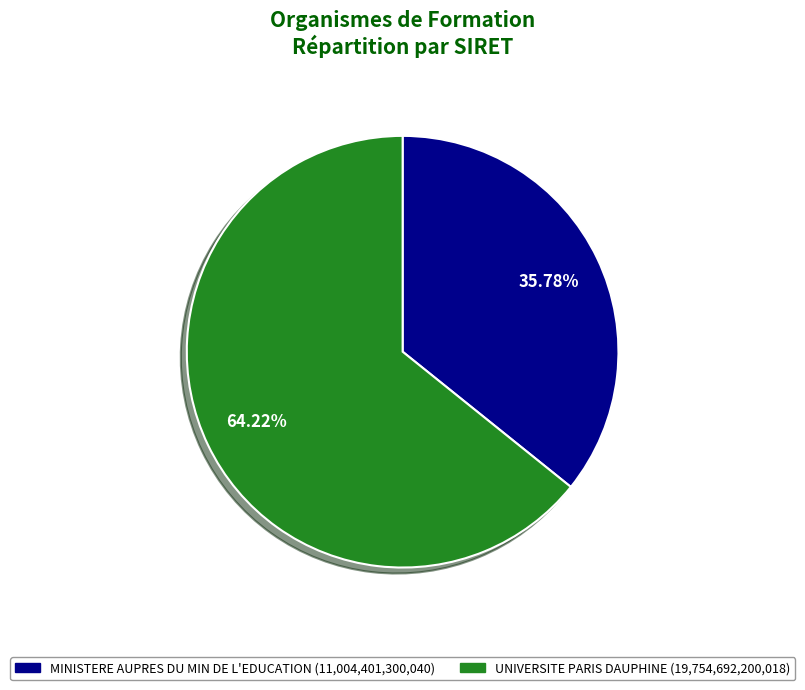

What percentage is NOT represented by UNIVERSITE PARIS DAUPHINE?

35.8%